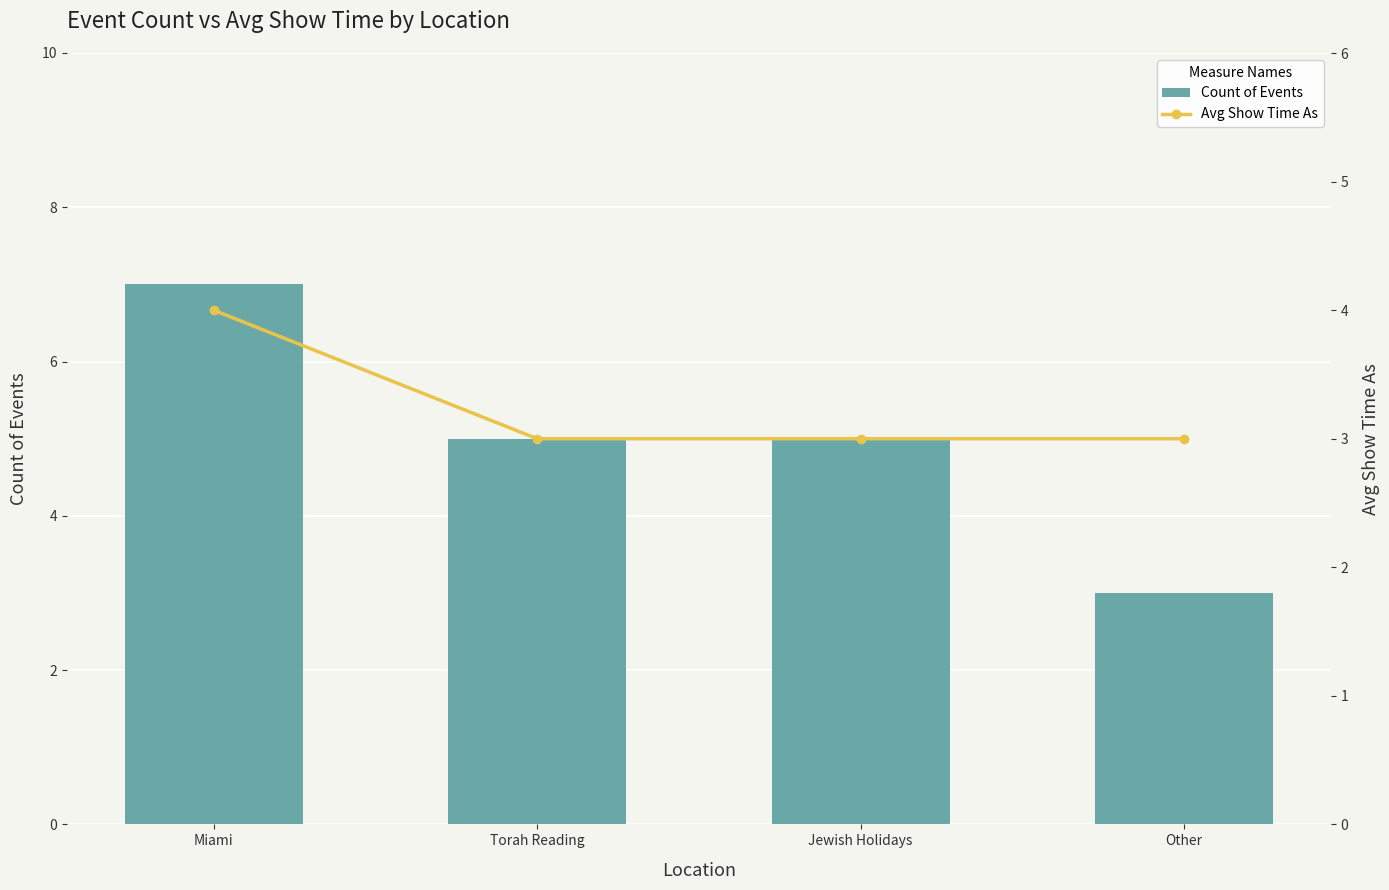

True or false: Count of Events has a value of 12 at Miami.

False